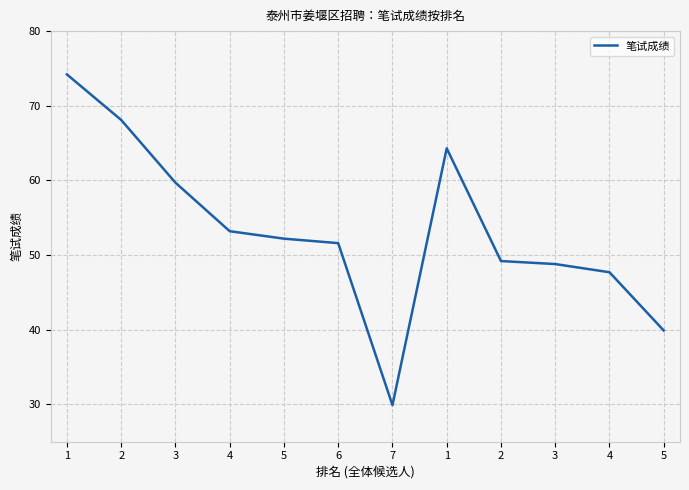

How many lines are shown in the chart?

1